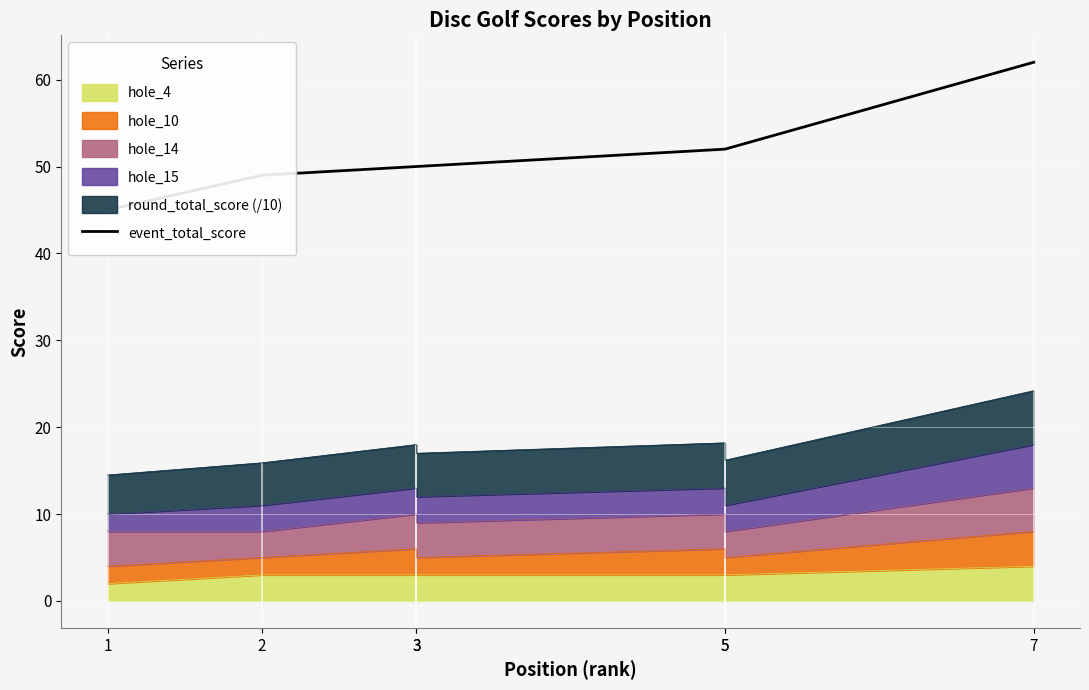

How many values are below 50?

2